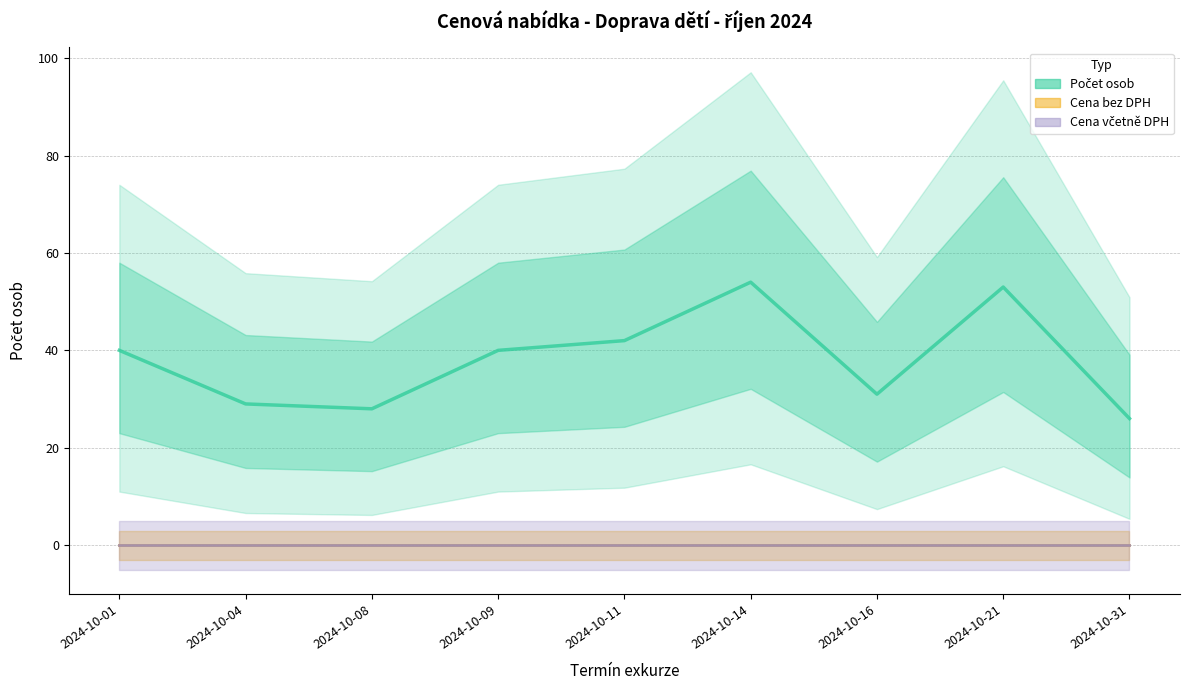

How many interior local peaks (higher than both neighbors) does the data have?

2